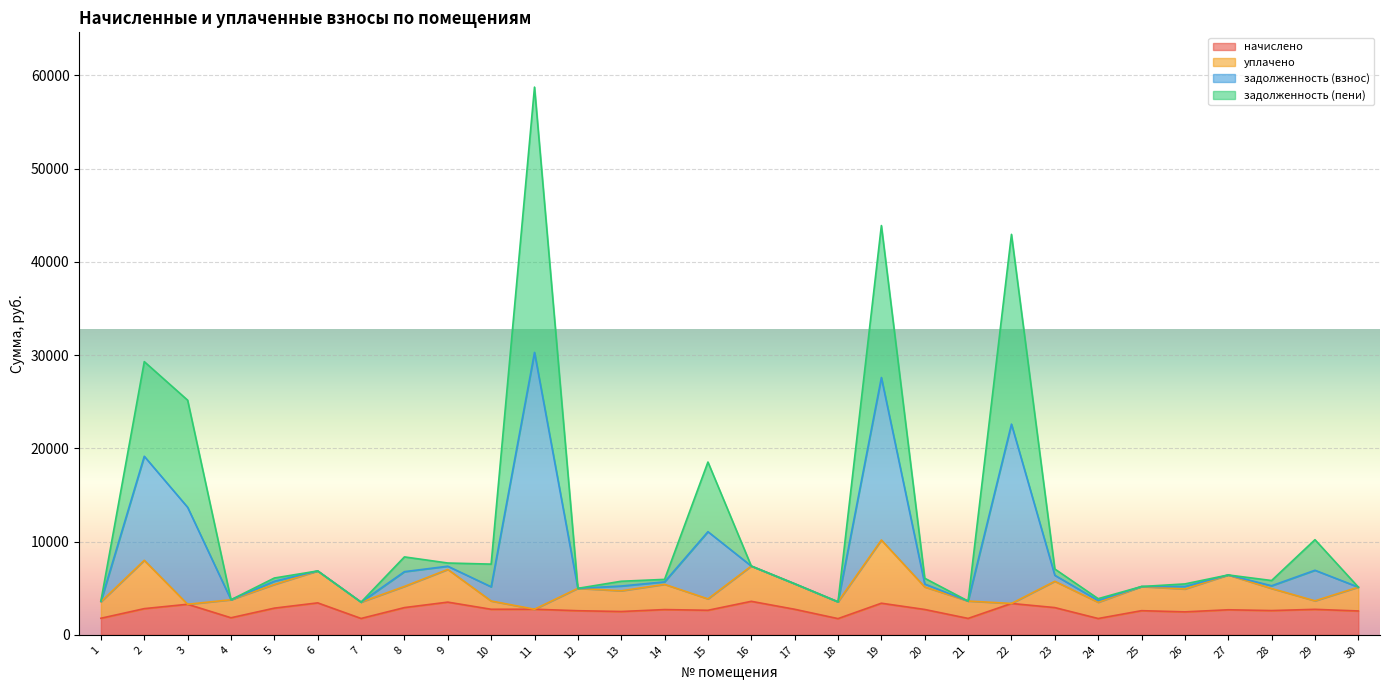

True or false: начислено has a value of 1758.2 at 21.

True